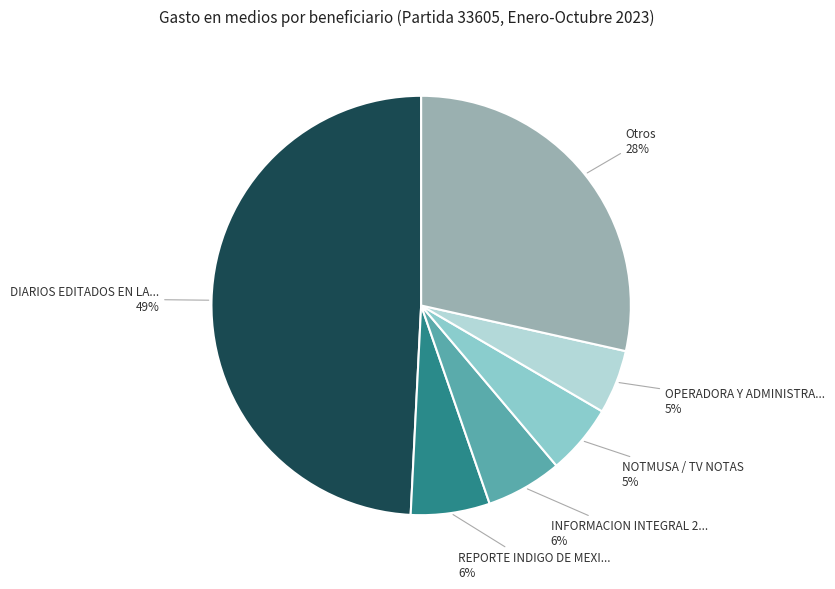

To the nearest percent, what is the average slice percentage?

17%